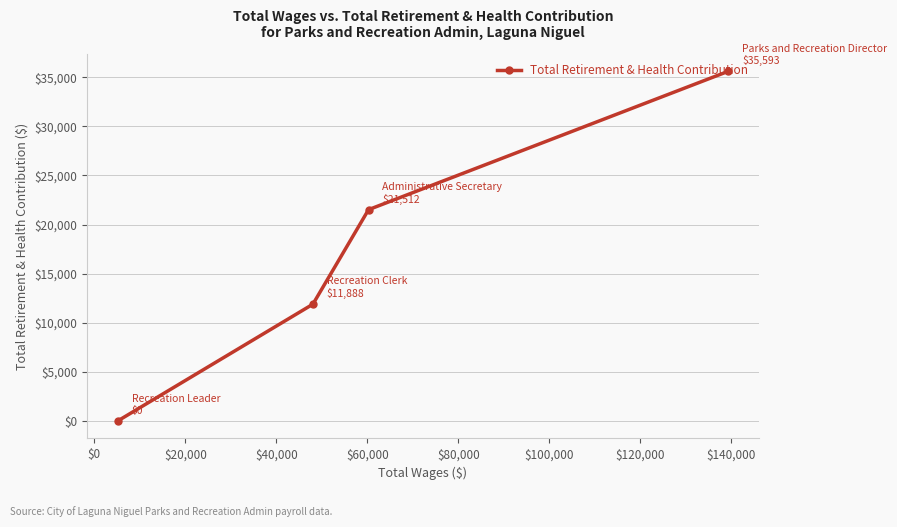

What is the sum of all values?

68993